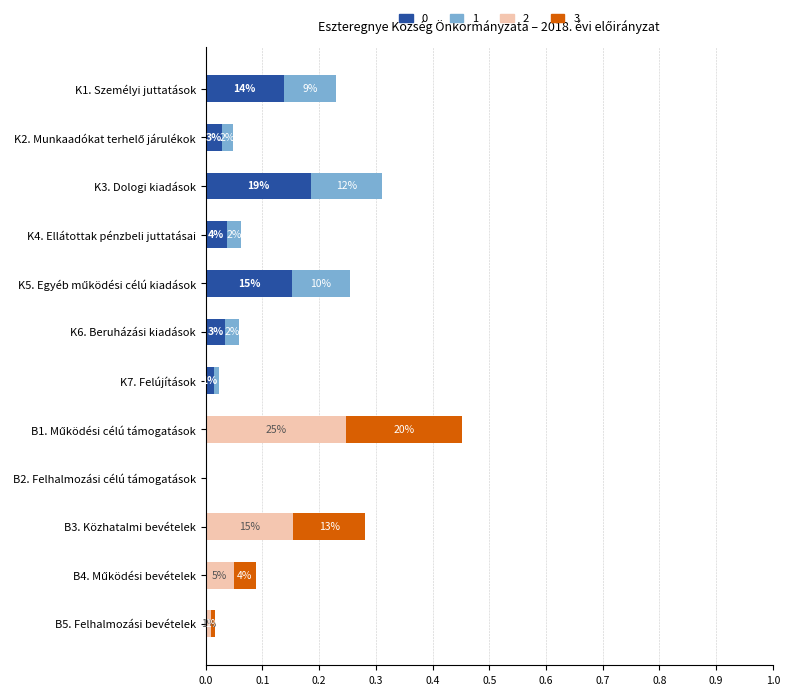

What is the sum of all 0 values?

0.6